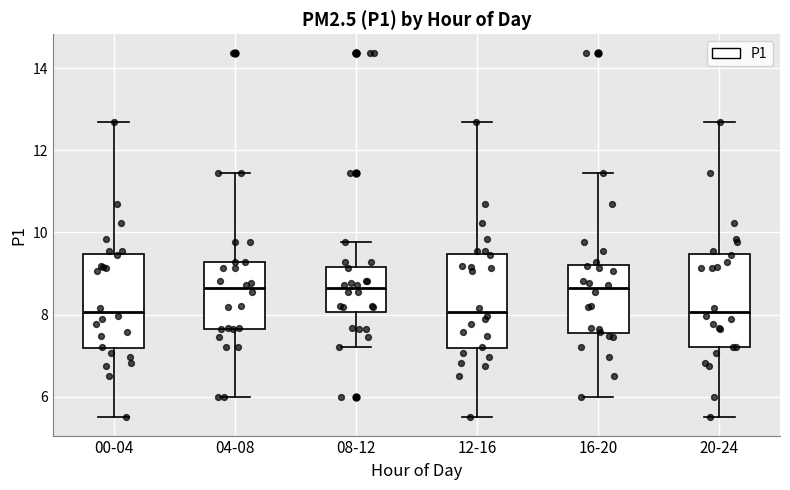

Reading left to right, transcribe this box plot: for each box, give where its median line is, the range the box spans, and where its two whiskers end, as read against the y-axis. The values are not printed on the chart, so give them approximately, as read against the axis.

00-04: median 8.0, box 7.2 to 9.4, whiskers 5.6 to 12.6
04-08: median 8.6, box 7.6 to 9.2, whiskers 6.0 to 11.4
08-12: median 8.6, box 8.0 to 9.2, whiskers 7.2 to 9.8
12-16: median 8.0, box 7.2 to 9.4, whiskers 5.6 to 12.6
16-20: median 8.6, box 7.6 to 9.2, whiskers 6.0 to 11.4
20-24: median 8.0, box 7.2 to 9.4, whiskers 5.6 to 12.6